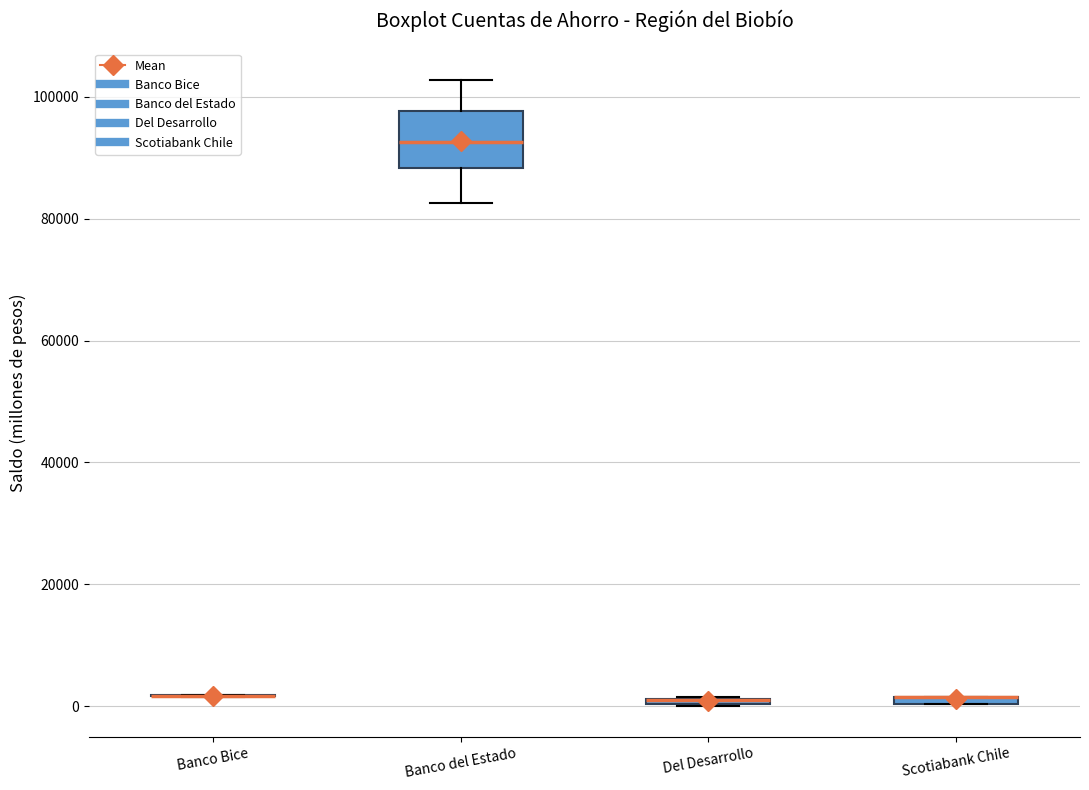

Which box is the tallest, from its lower edge to its upper edge?

Banco del Estado